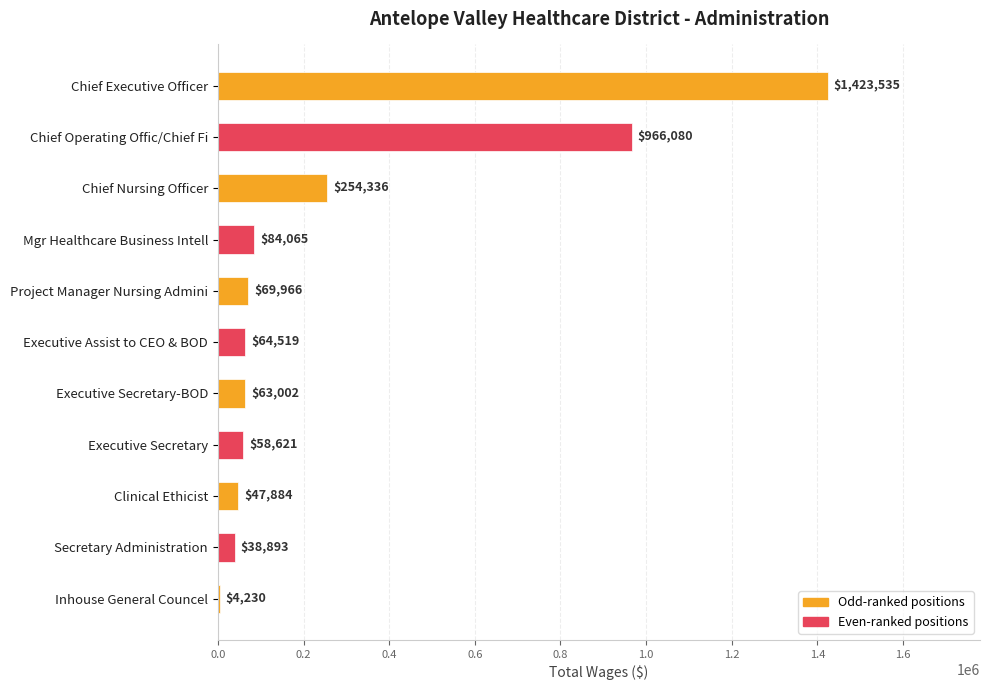

Are the bars horizontal?

Yes